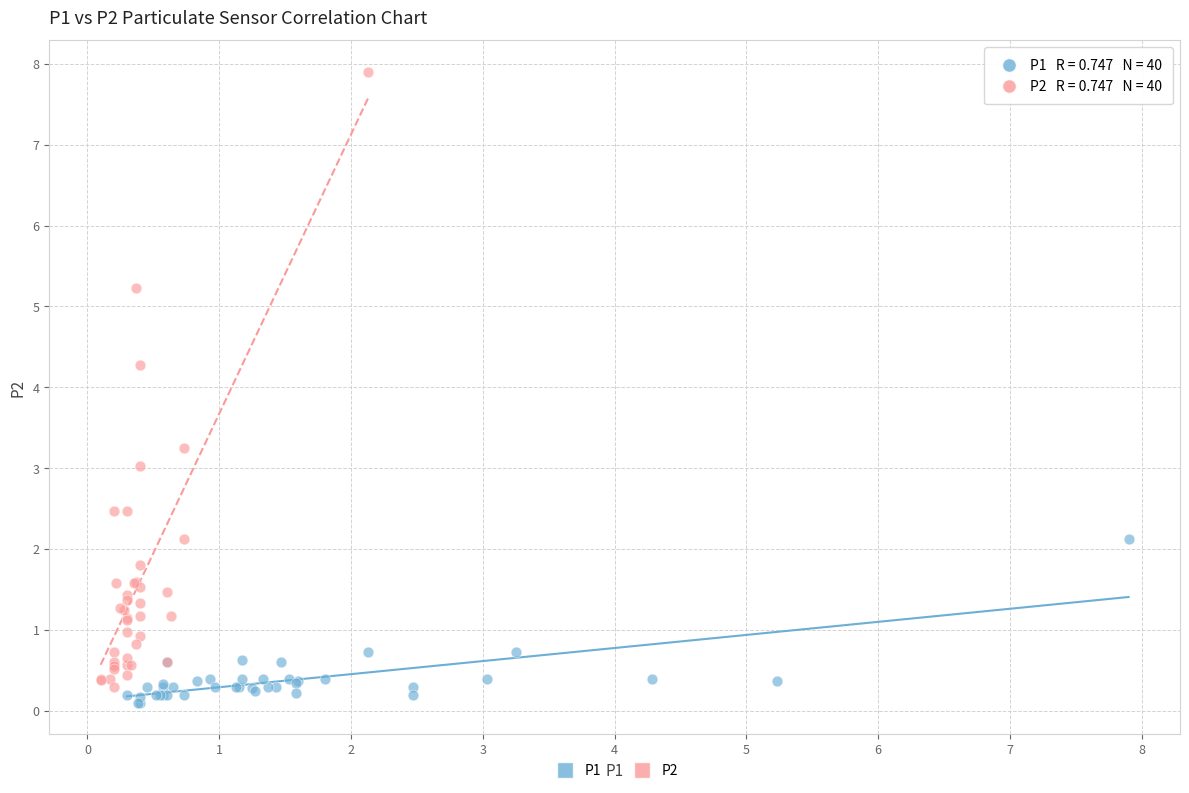

Which series reaches the maximum Y coordinate?

P2